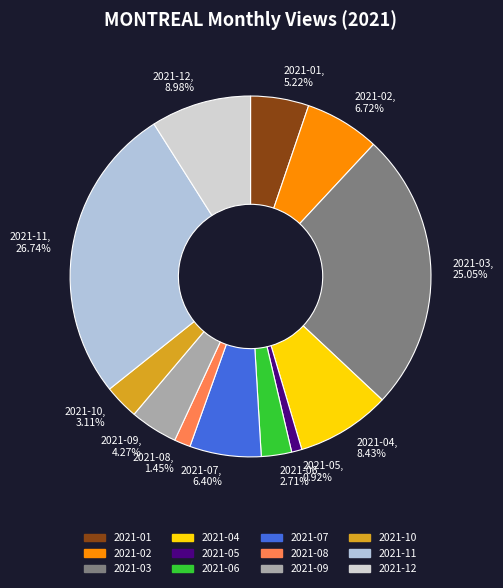

To the nearest percent, what percentage of the pie is 2021-10?

3%